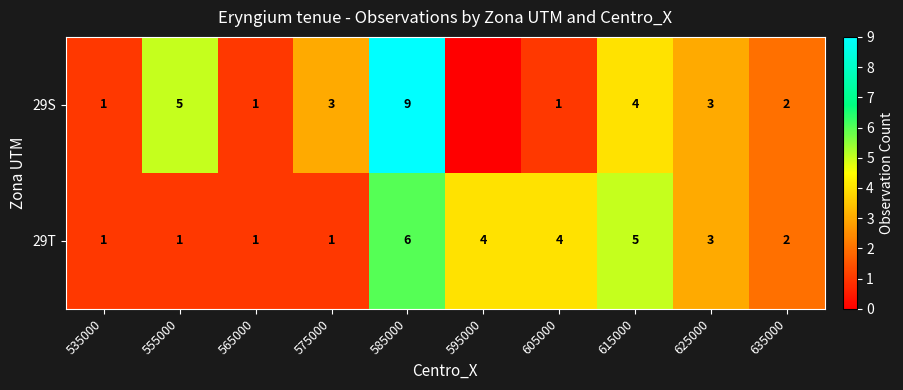

Between 585000 and 625000, which series saw the biggest shift?

29S